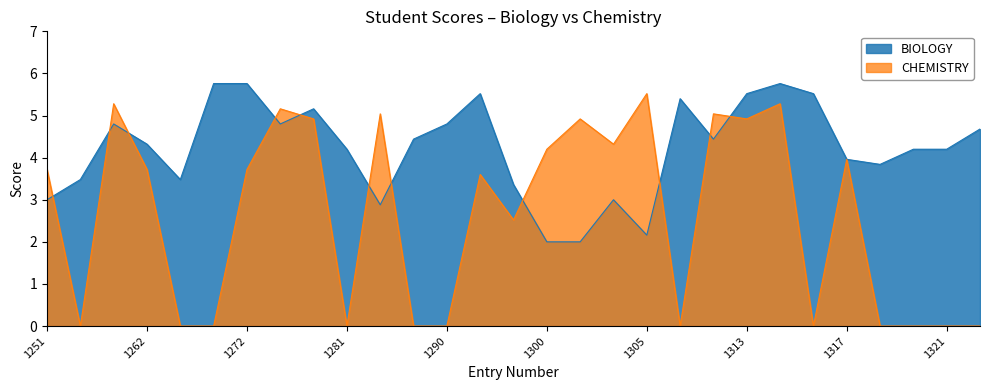

What is the difference between the second highest and minimum values in the CHEMISTRY series?

5.3